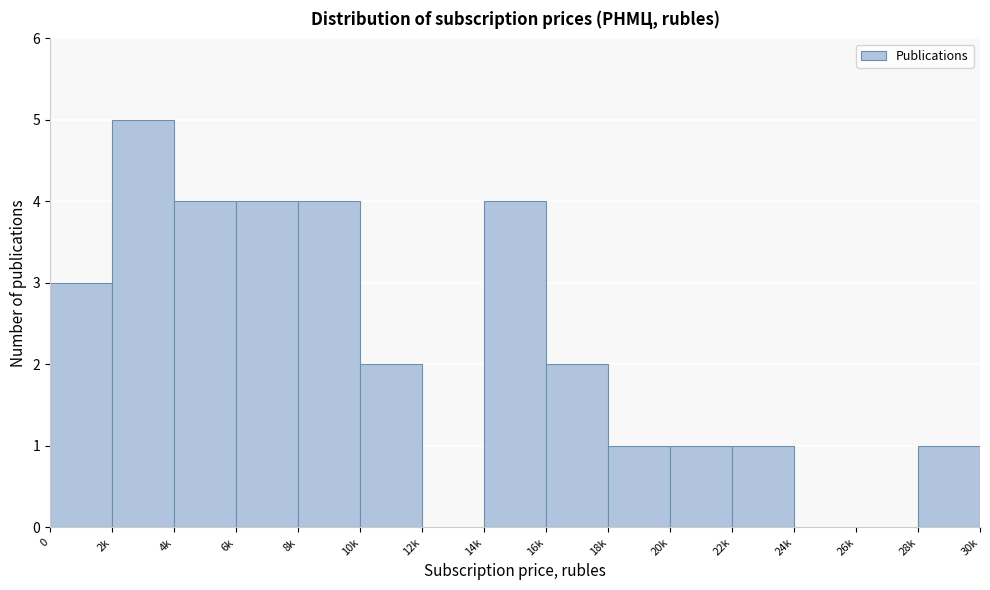

Reading left to right, extract all data points from this chart.

0=3	2k=5	4k=4	6k=4	8k=4	10k=2	12k=0	14k=4	16k=2	18k=1	20k=1	22k=1	24k=0	26k=0	28k=1